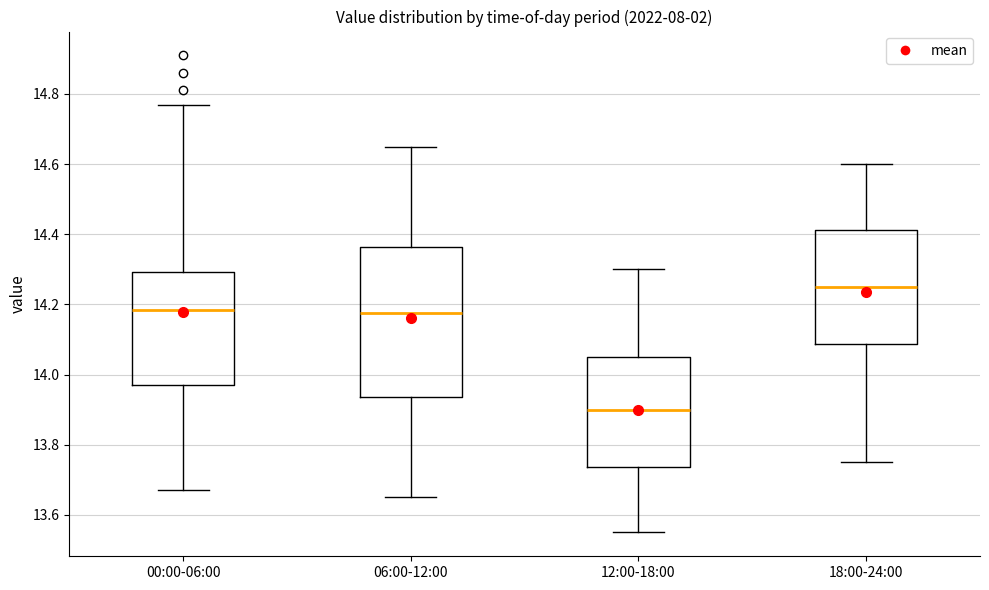

Which box is the tallest, from its lower edge to its upper edge?

06:00-12:00